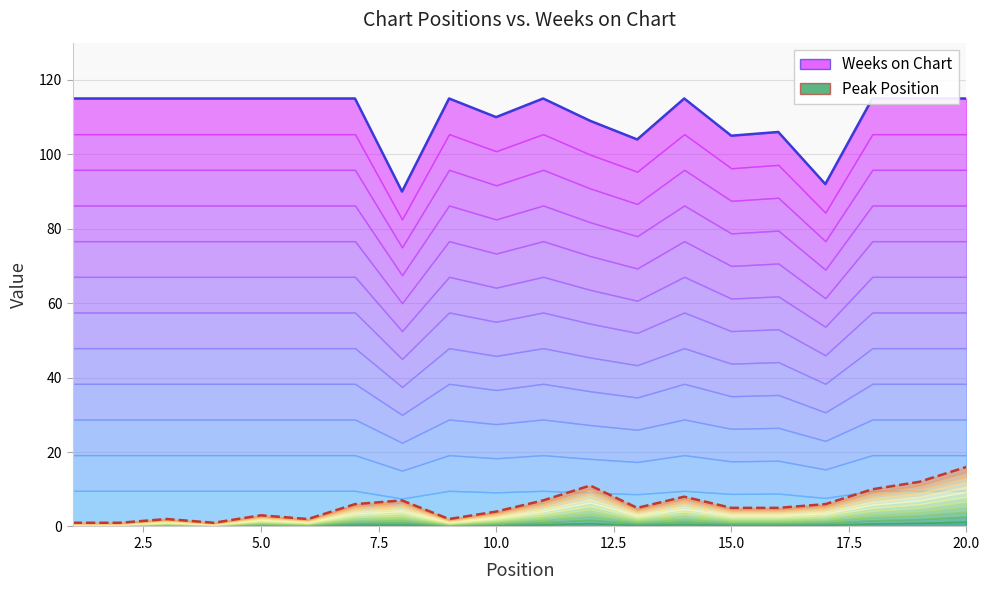

Does the chart display data point markers on the line(s)?

No